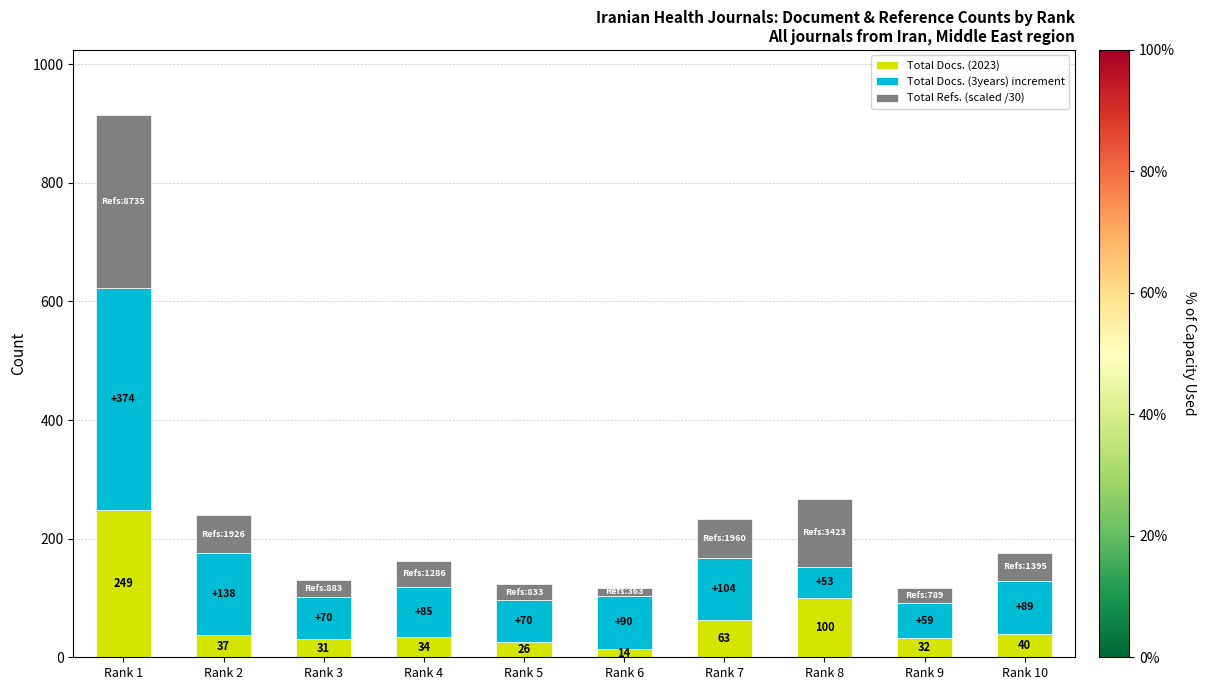

Are the bars horizontal?

No